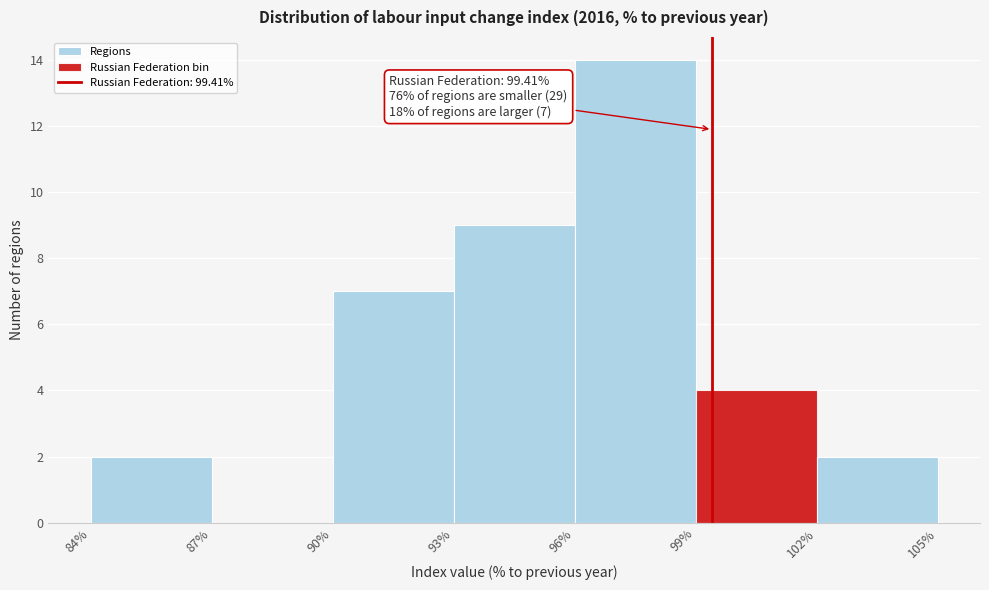

Which range on the x-axis has the tallest bar?

96% to 99%